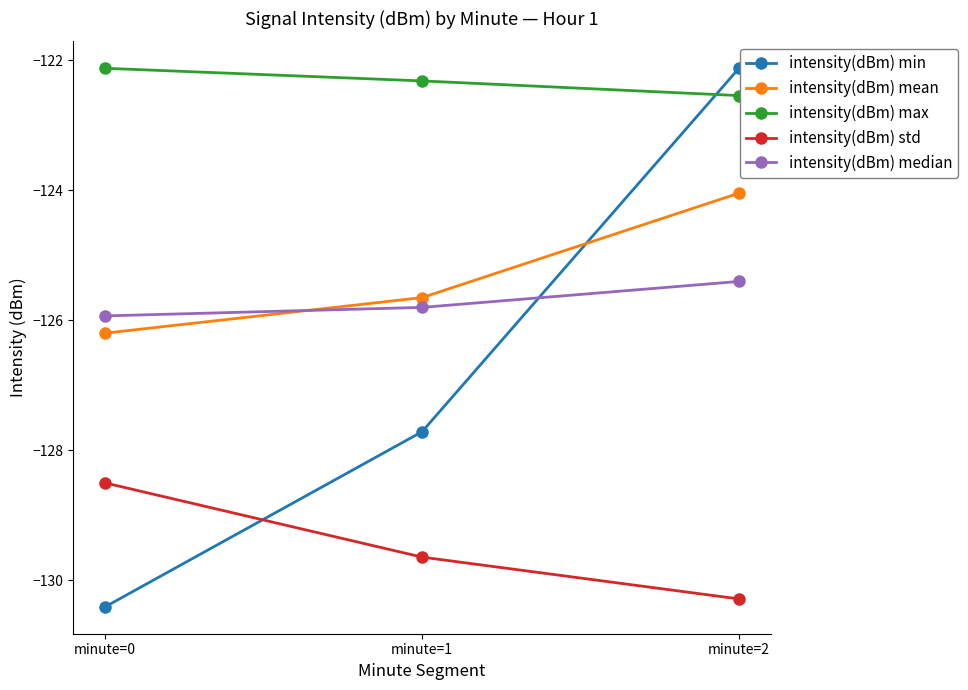

Rank the categories by intensity(dBm) min value from highest to lowest.

minute=2, minute=1, minute=0